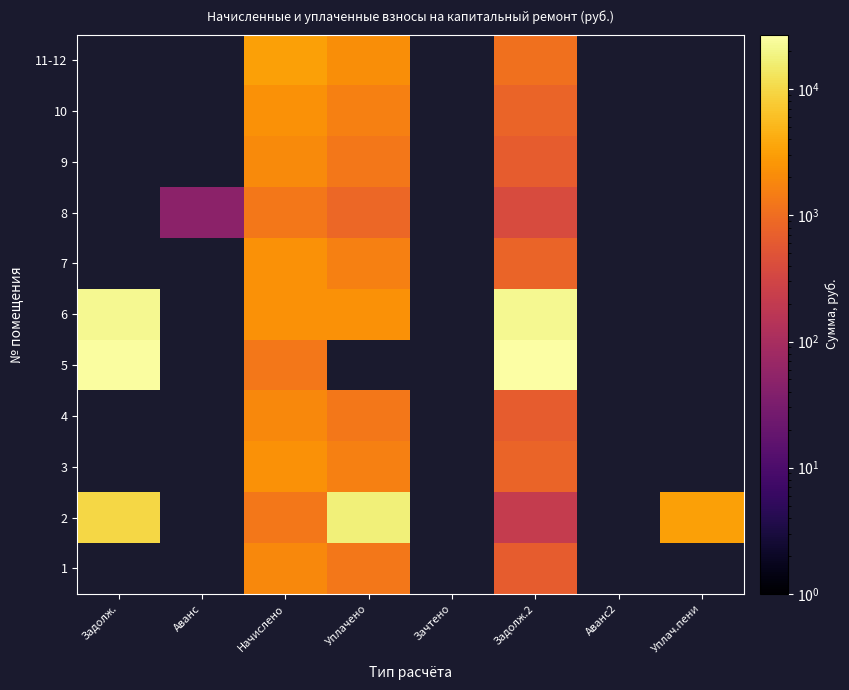

Which label corresponds to the largest value in the chart?

Задолж.2